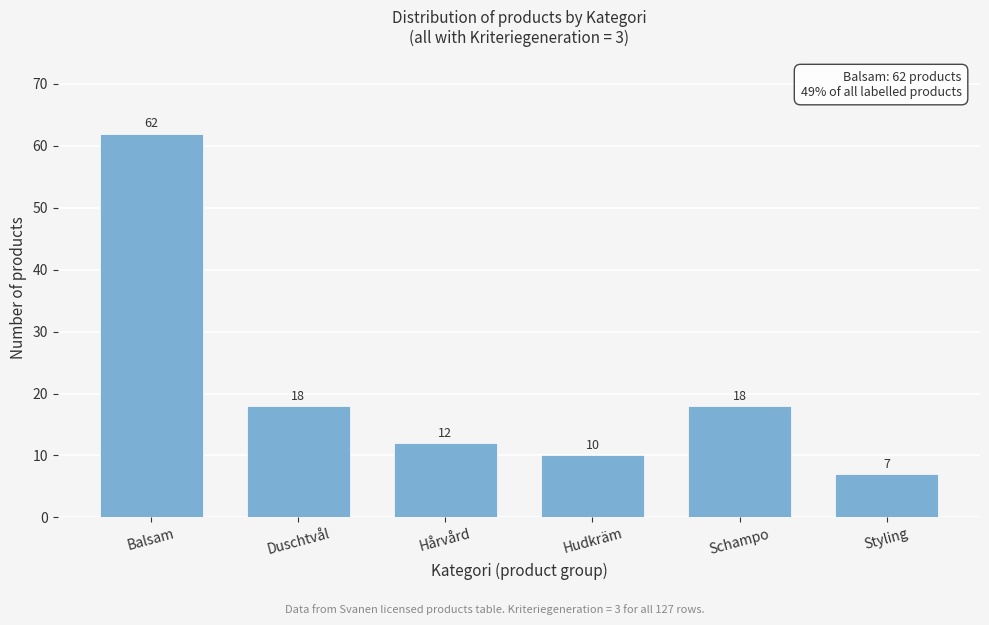

Reading left to right, extract all data points from this chart.

62	18	12	10	18	7